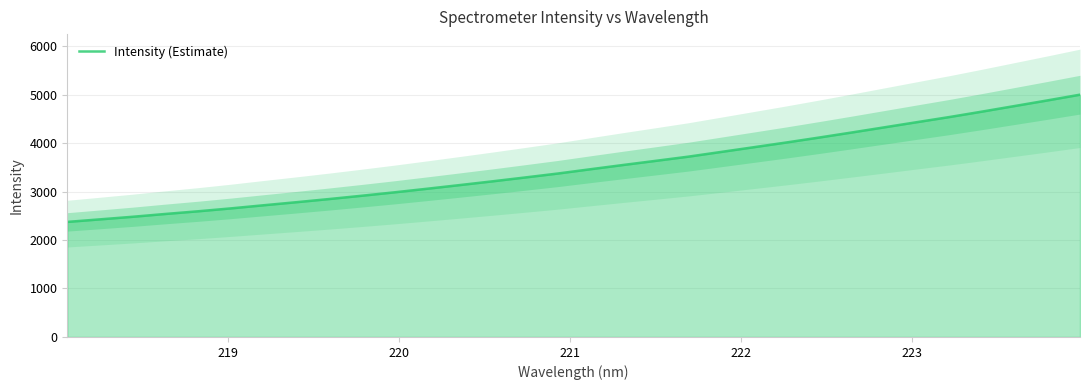

The value at 7 is 741.8. True or false?

False